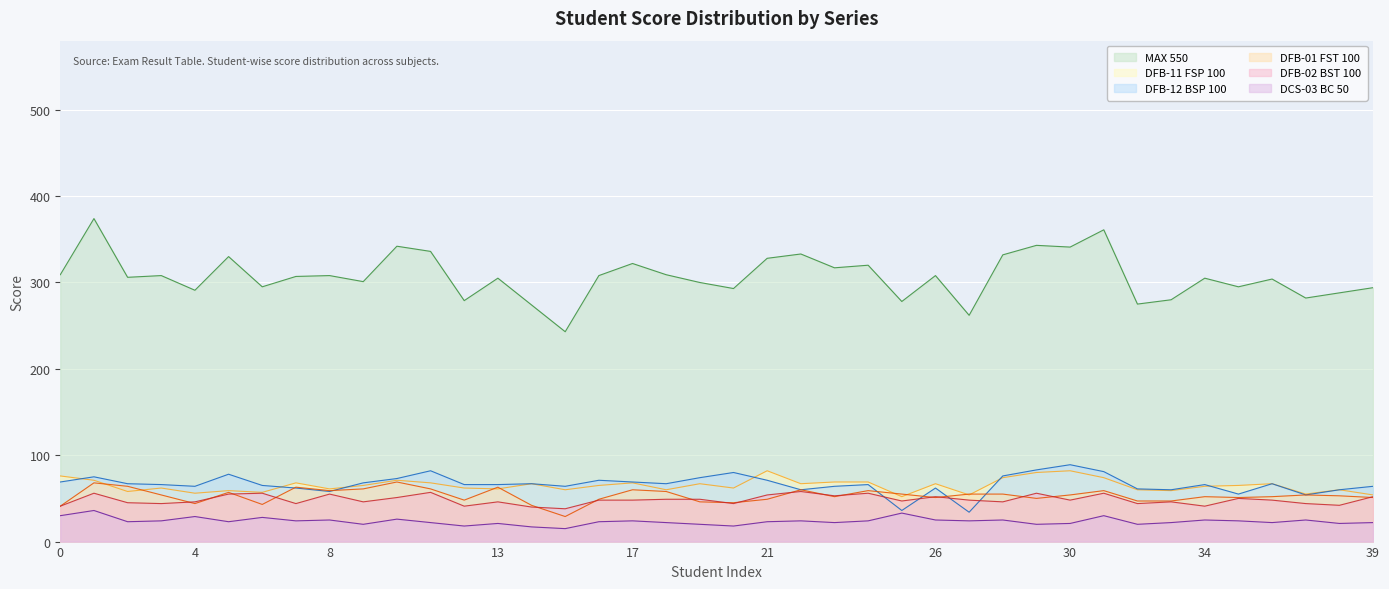

In DFB-11 FSP 100, how many points are higher than both neighbors (excluding endpoints)?

12